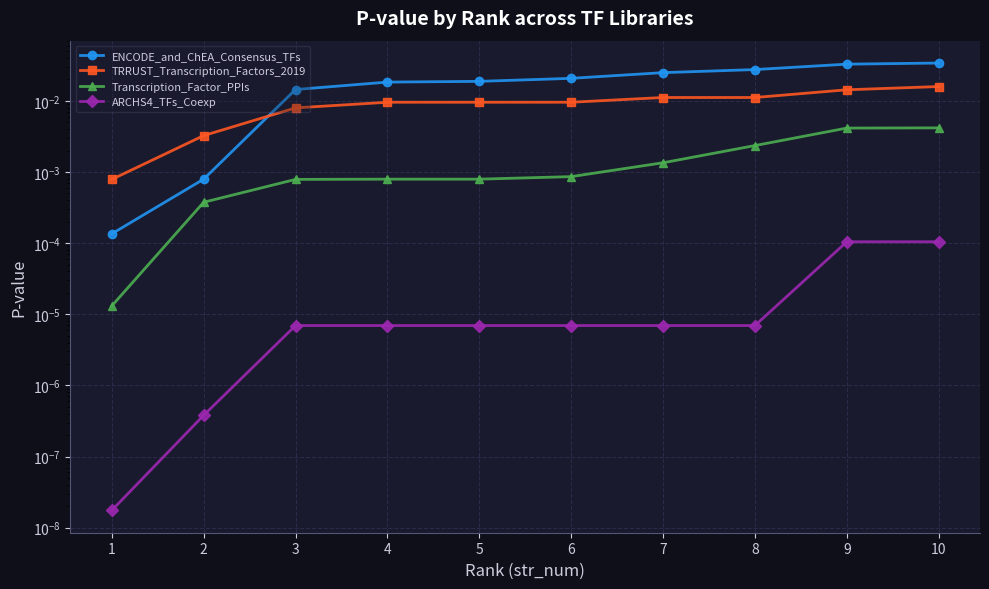

Which label corresponds to the largest value in the chart?

10